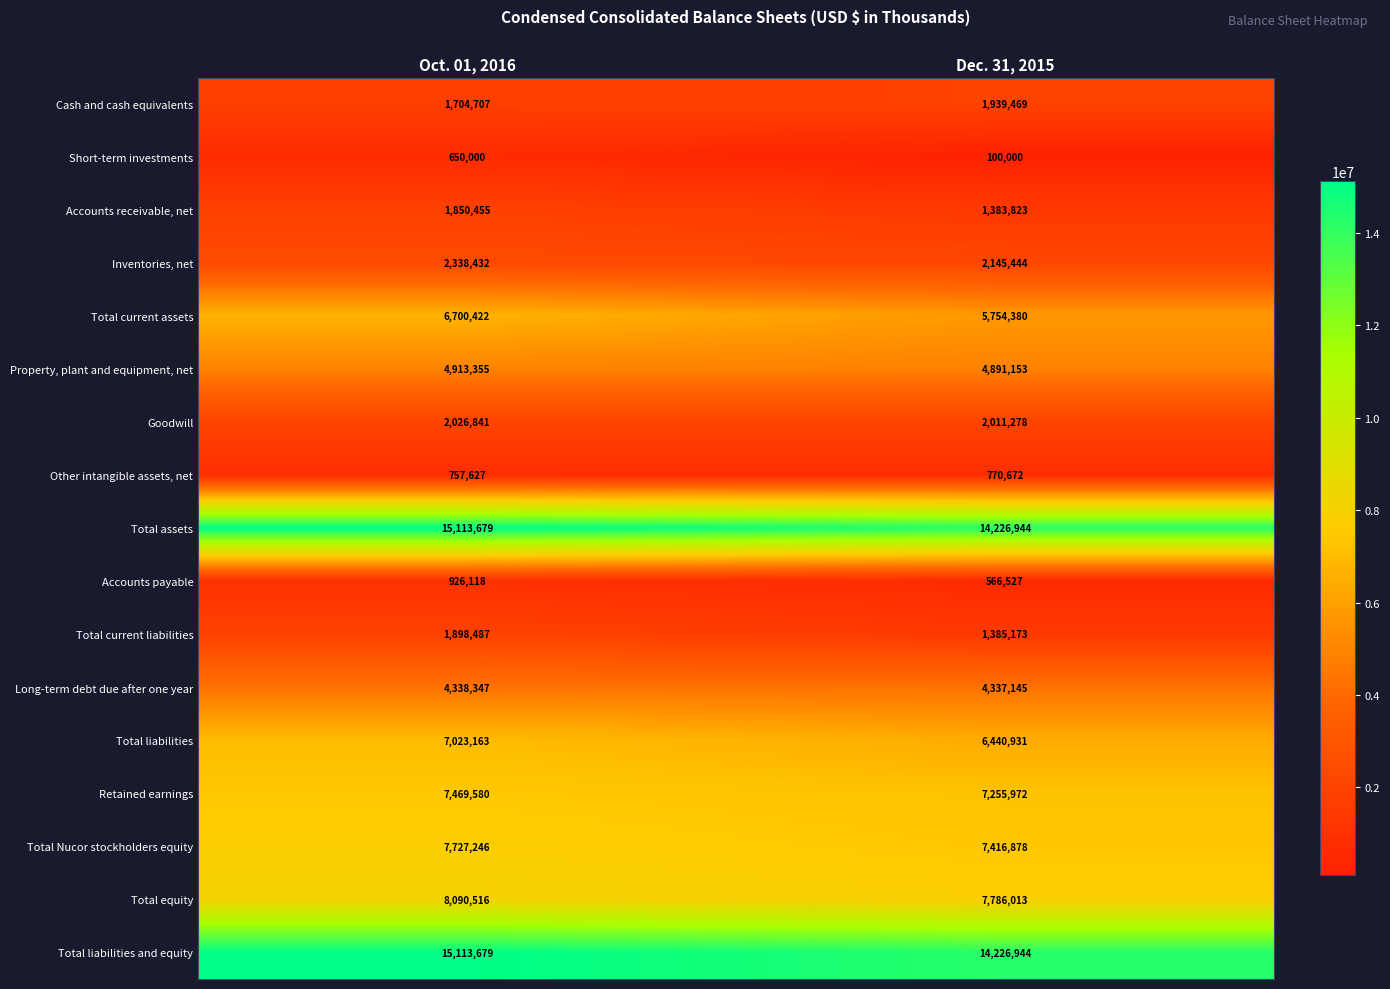

Which series changed the most between Oct. 01, 2016 and Dec. 31, 2015?

Total current assets